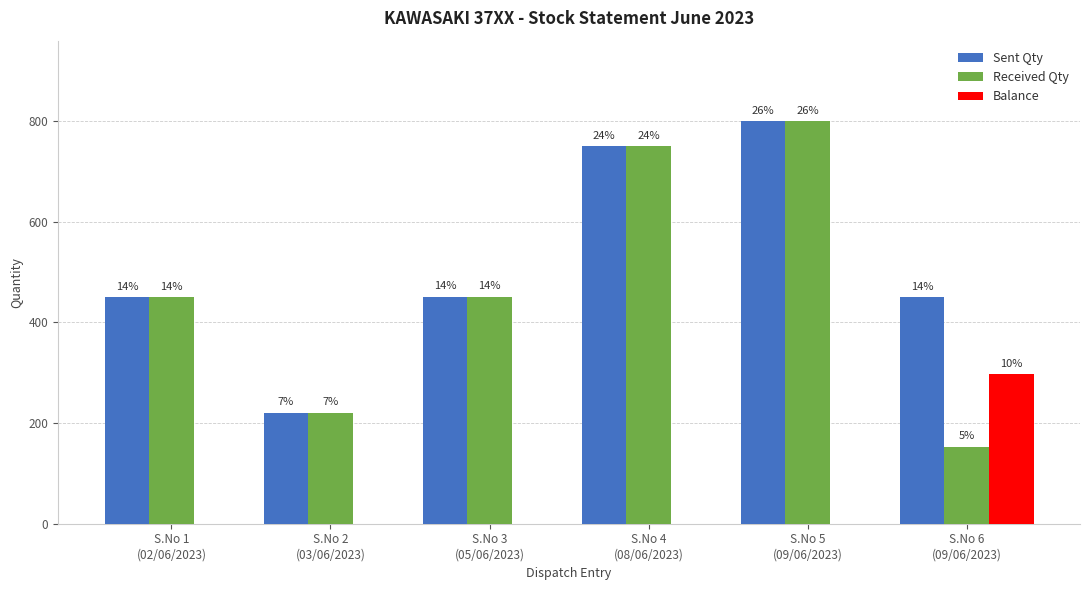

What is the sum of all Balance values?

297